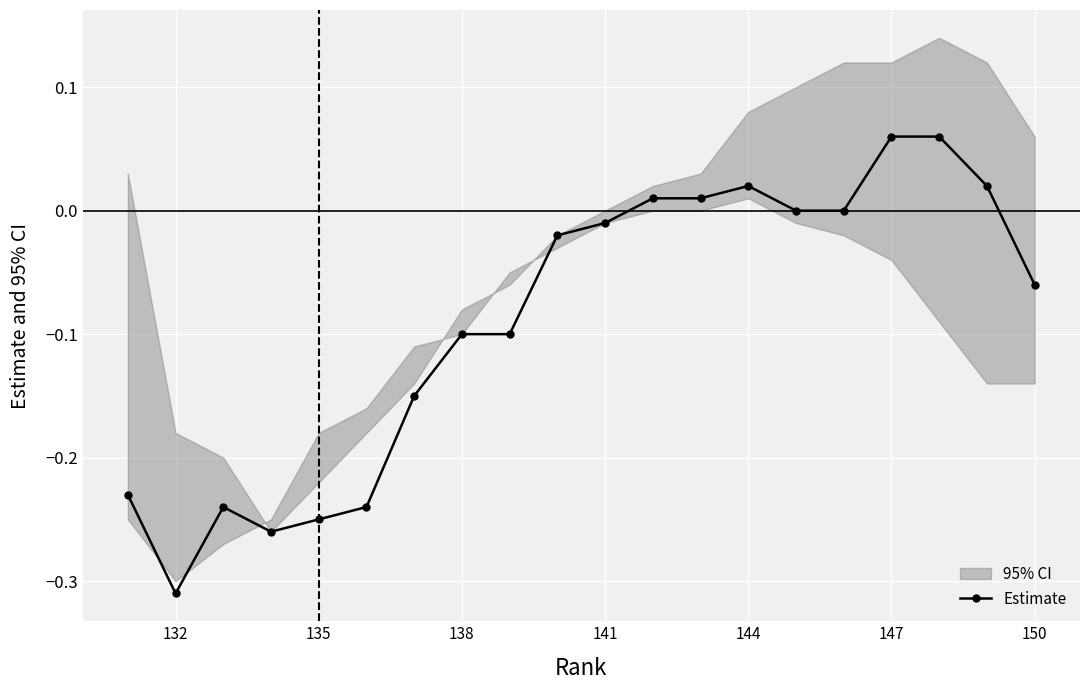

Is this an area chart (filled region under the line)?

No